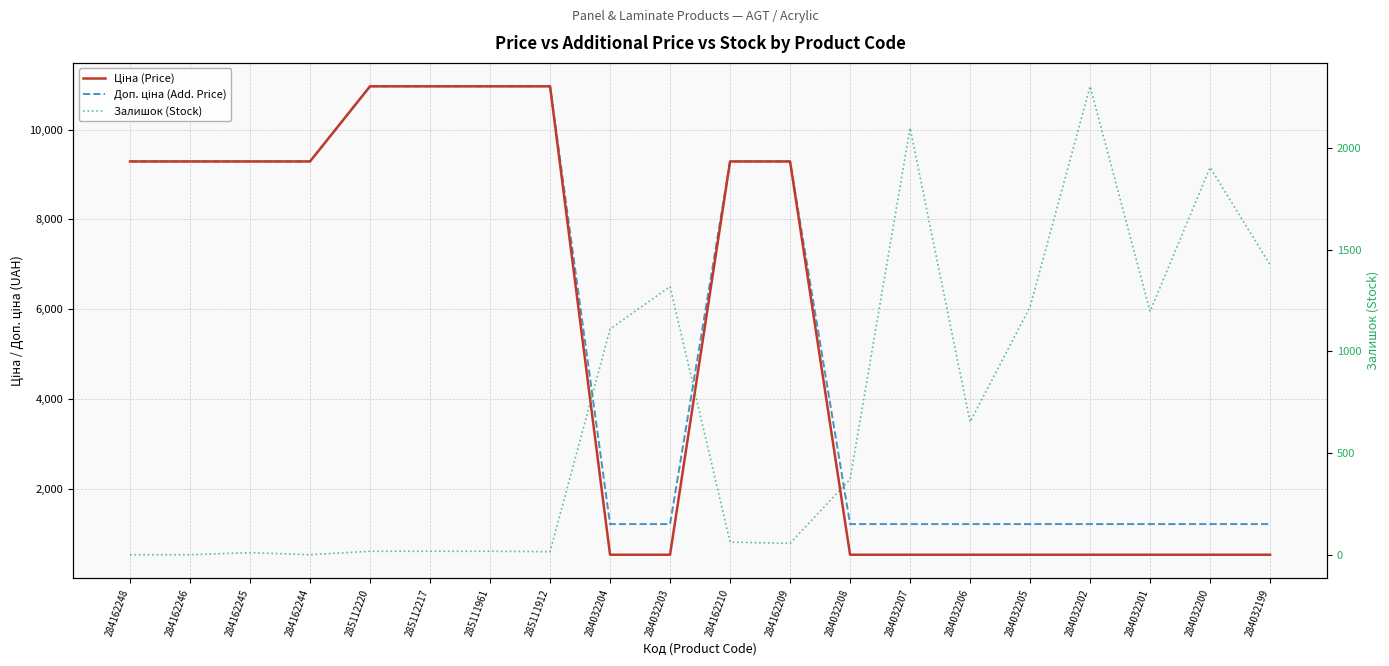

List the labels in order of Залишок (Stock) value, largest first.

284032202, 284032207, 284032200, 284032199, 284032203, 284032205, 284032201, 284032204, 284032206, 284032208, 284162210, 284162209, 285112220, 285112217, 285111961, 285111912, 284162245, 284162248, 284162246, 284162244